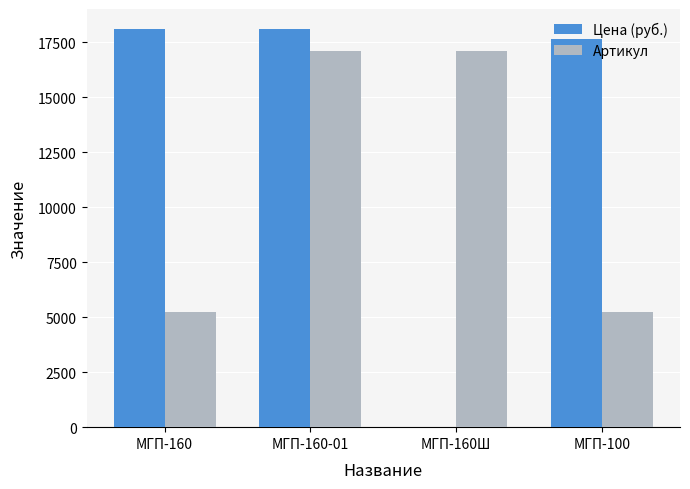

What is the sum of all Цена (руб.) values?

53854